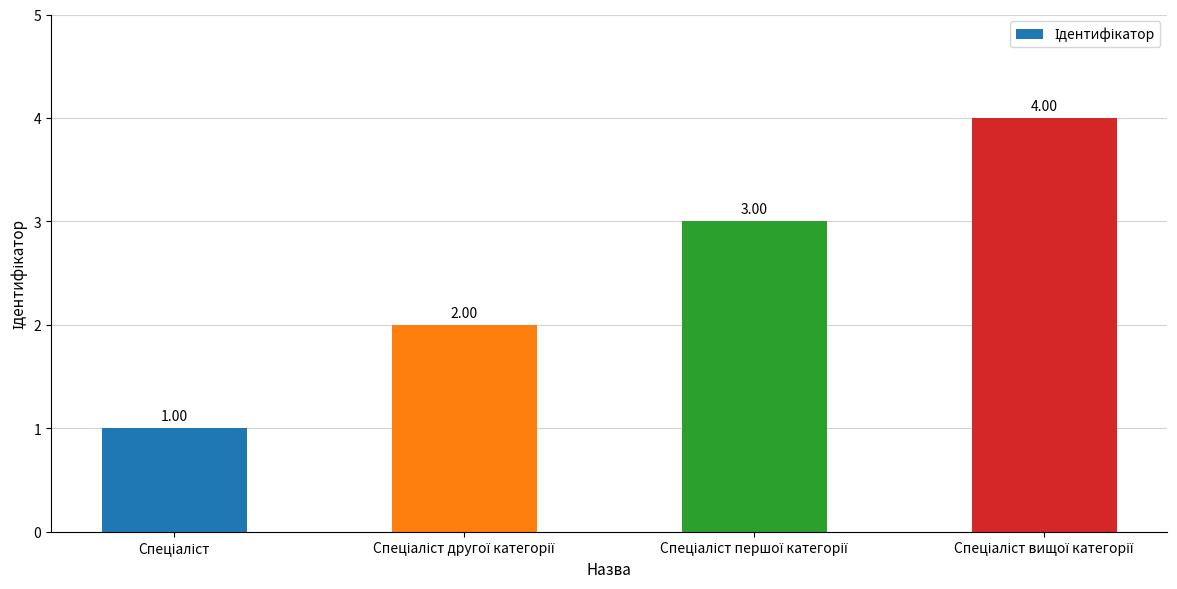

What is the difference between the maximum and minimum values?

3